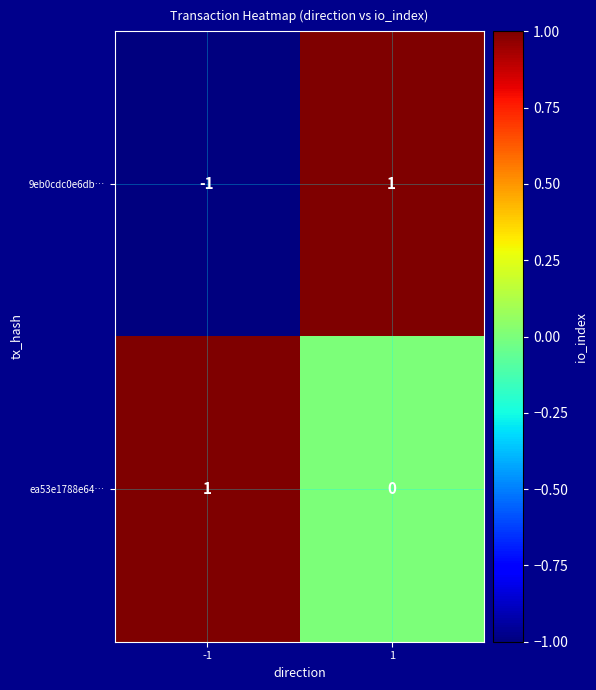

Rank the series at 1 from lowest to highest value.

ea53e1788e64…, 9eb0cdc0e6db…